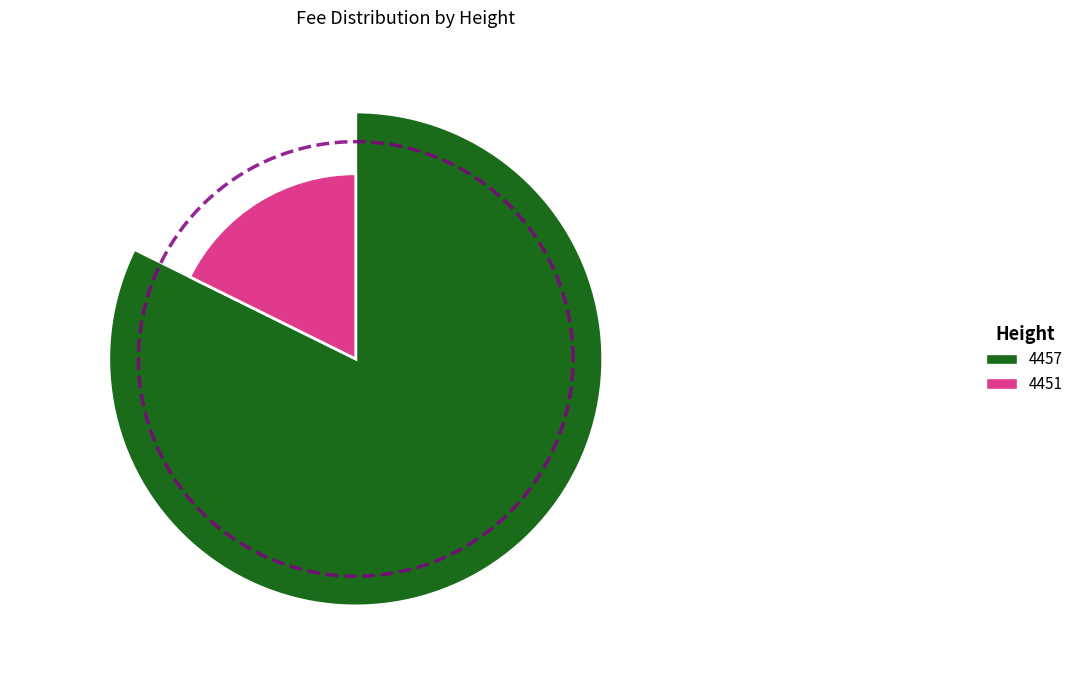

Between 4451 and 4457, which is larger?

4457